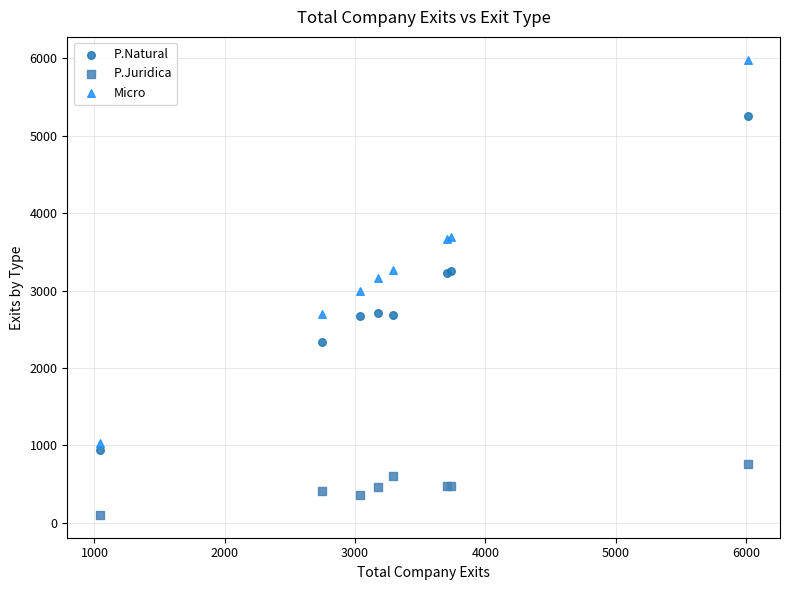

Which series reaches the minimum Y coordinate?

P.Juridica